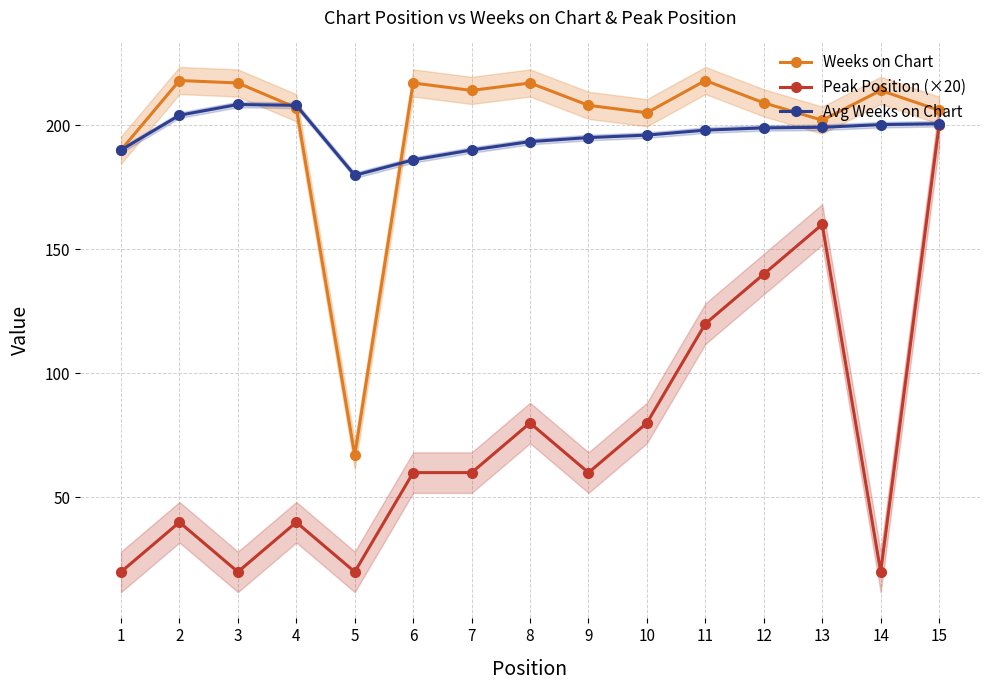

How many values in the Avg Weeks on Chart series exceed 198?

7